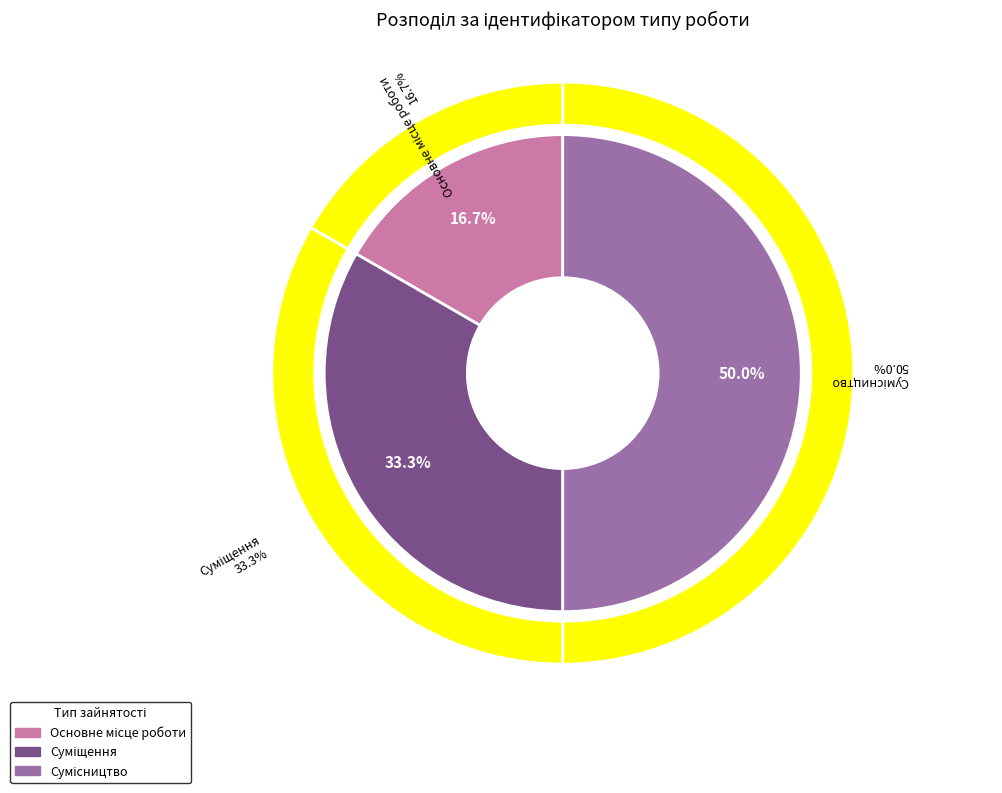

Does Суміщення represent more than half of the total?

No